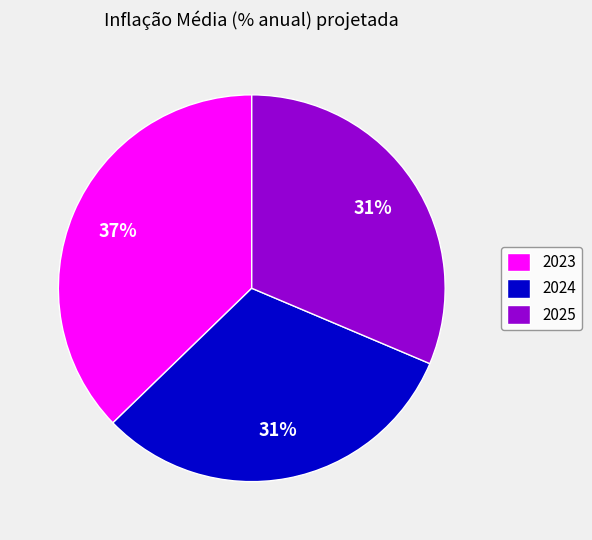

Do 2024 and 2025 together represent more than half of the pie?

Yes